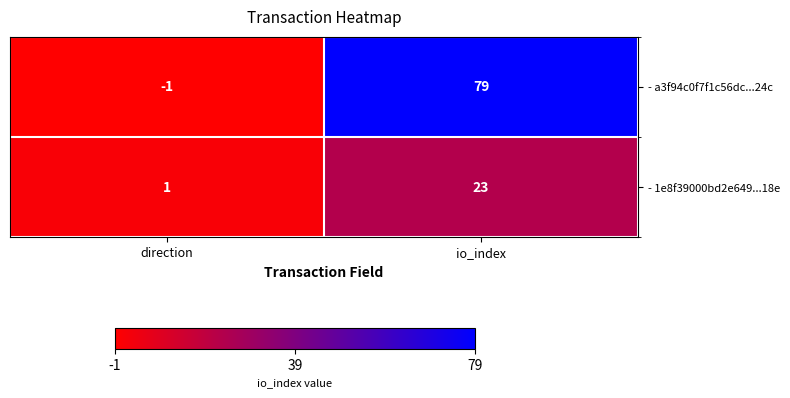

At which label is - 1e8f39000bd2e649...18e closest to 12?

direction